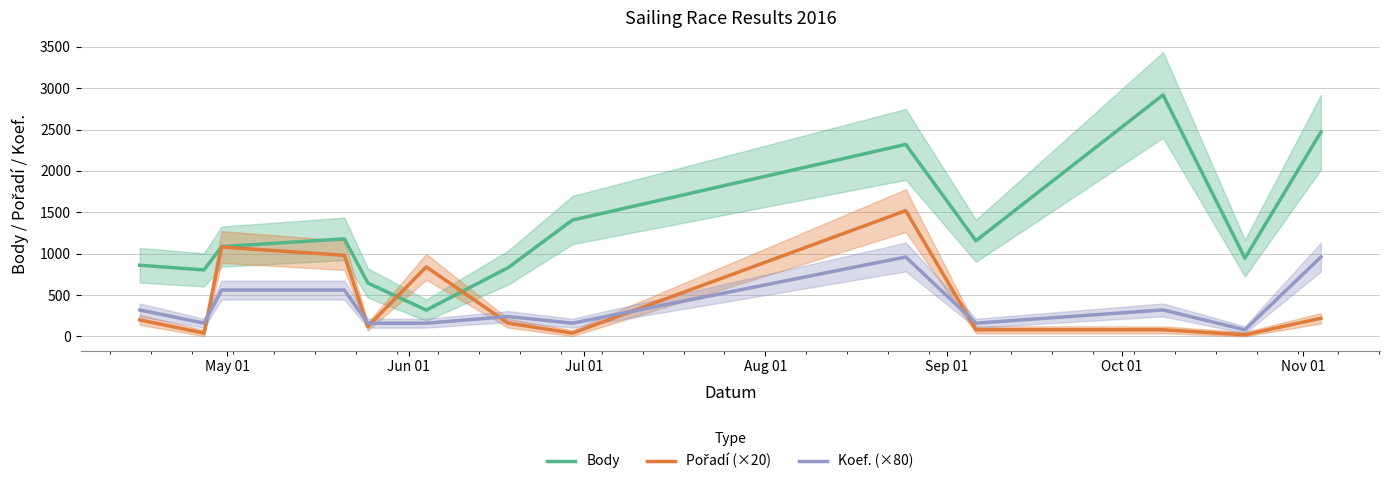

What is the value of the Koef. (×80) point at the 8th from the left?

160